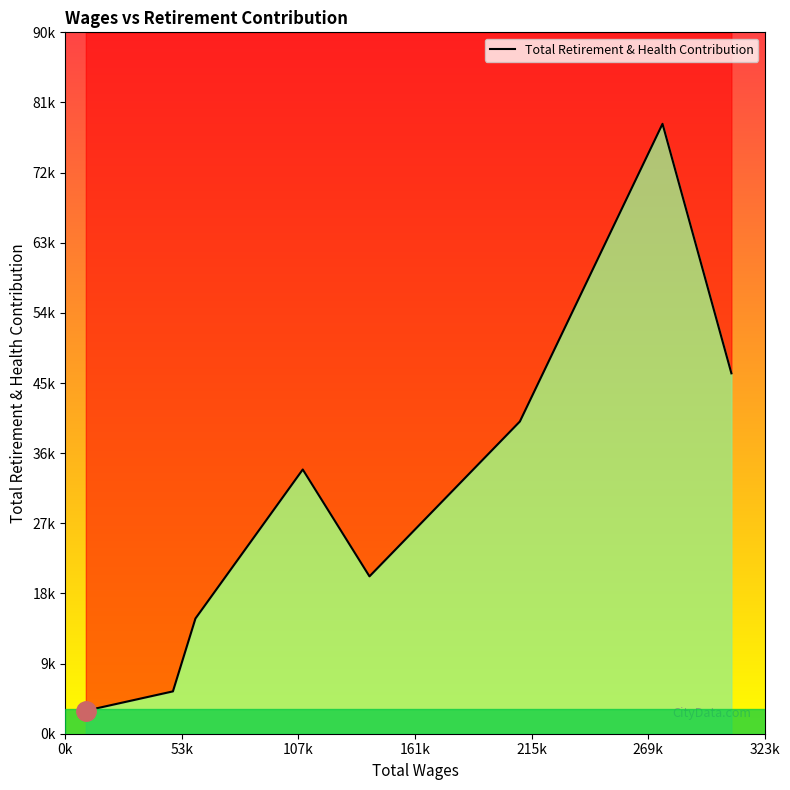

Reading left to right, what are all the values shown in this chart?

2985.0	5493.0	14945.0	34271.0	20411.0	40495.0	79106.6	46745.0